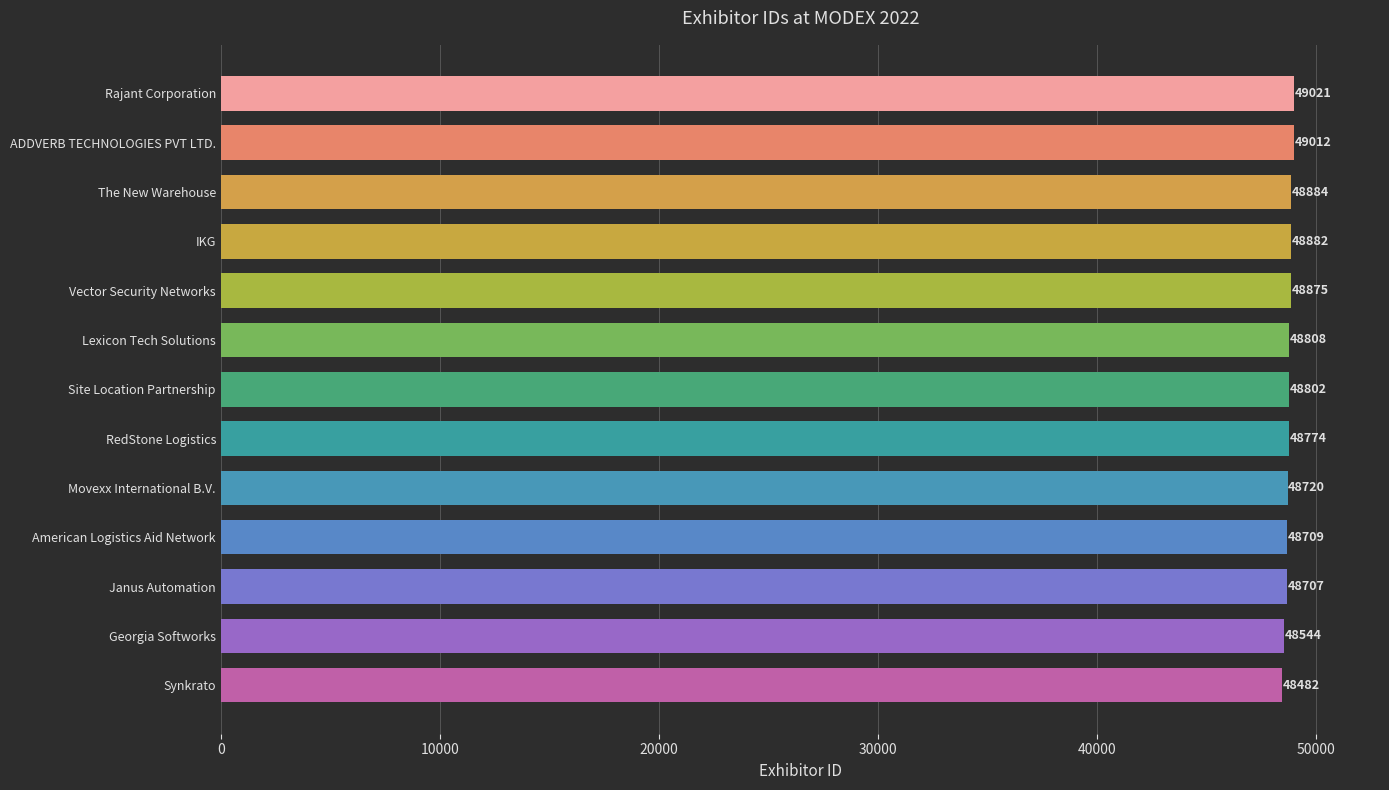

Between Synkrato and Janus Automation, which is larger?

Janus Automation